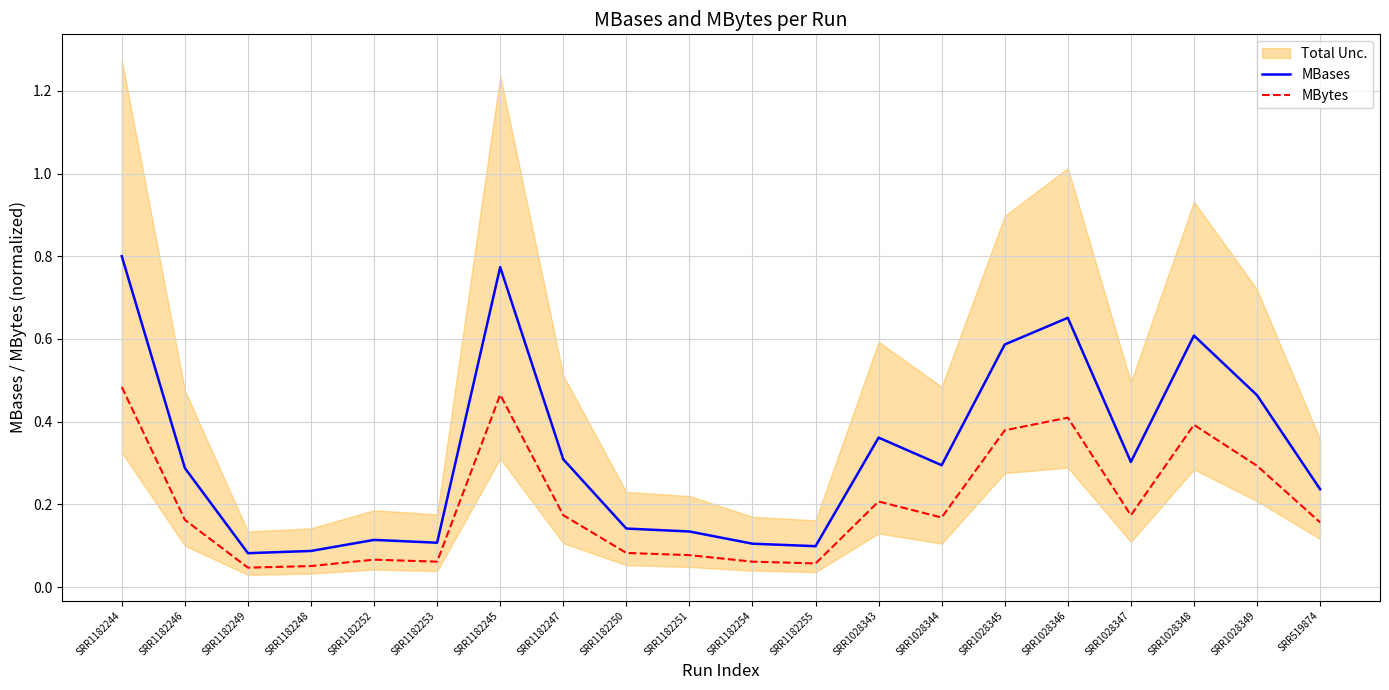

True or false: MBytes and MBases intersect in this chart.

False